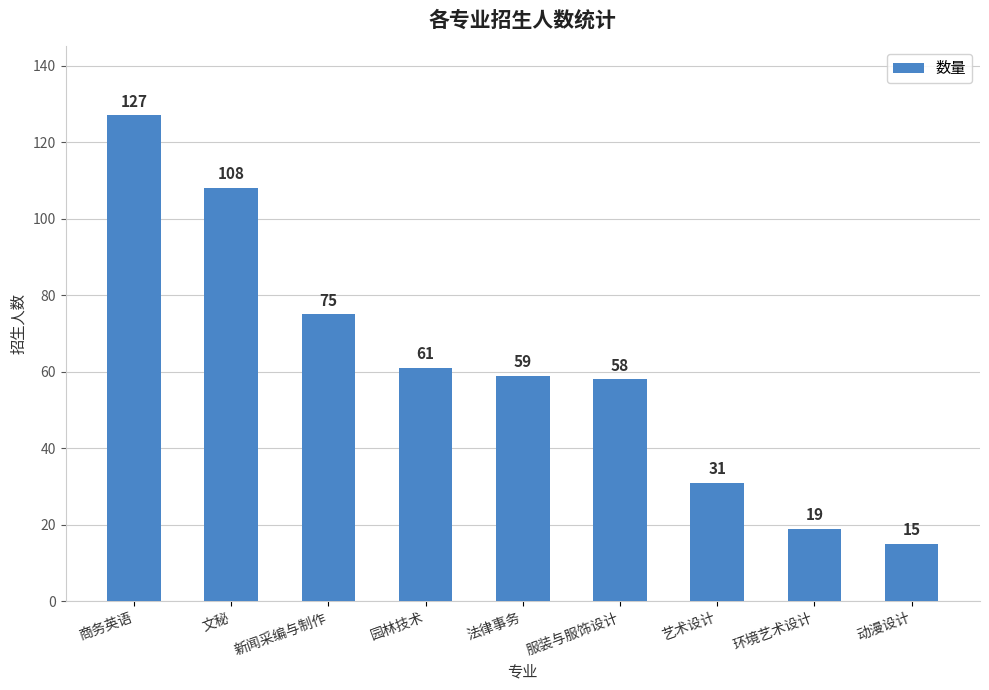

Are the bars grouped side by side (vs. stacked)?

No